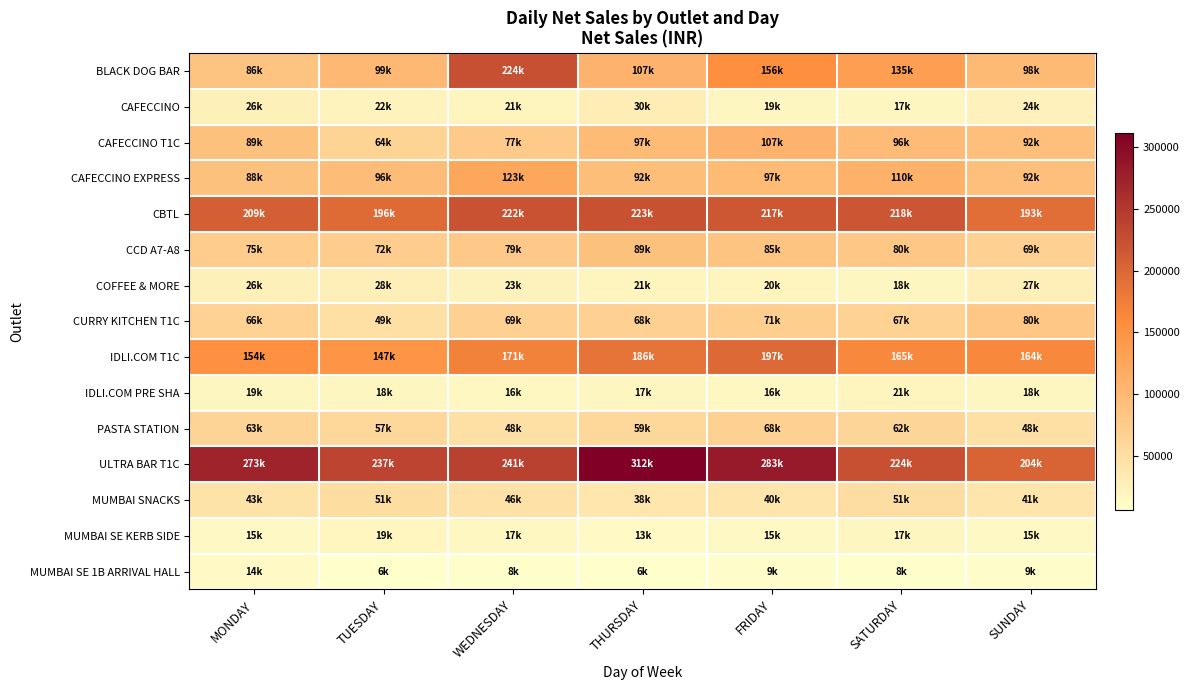

Rank the series by their maximum value, from highest to lowest.

ULTRA BAR T1C, BLACK DOG BAR, CBTL, IDLI.COM T1C, CAFECCINO EXPRESS, CAFECCINO T1C, CCD A7-A8, CURRY KITCHEN T1C, PASTA STATION, MUMBAI SNACKS, CAFECCINO, COFFEE & MORE, IDLI.COM PRE SHA, MUMBAI SE KERB SIDE, MUMBAI SE 1B ARRIVAL HALL